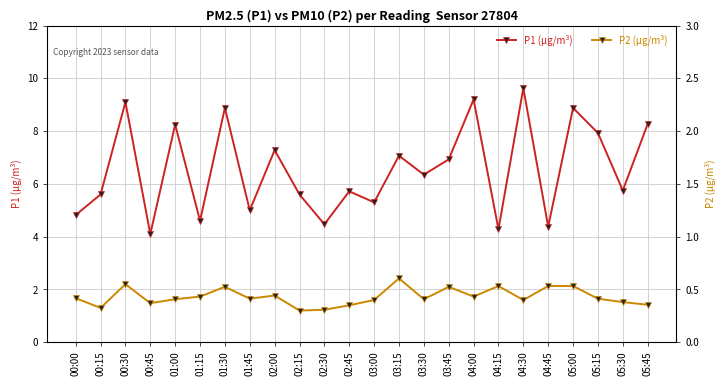

Reading left to right, transcribe all the data shown in this chart.

P1 (µg/m³): 00:00=4.8	00:15=5.6	00:30=9.1	00:45=4.1	01:00=8.2	01:15=4.6	01:30=8.9	01:45=5.0	02:00=7.3	02:15=5.6	02:30=4.5	02:45=5.7	03:00=5.3	03:15=7.1	03:30=6.3	03:45=6.9	04:00=9.2	04:15=4.3	04:30=9.6	04:45=4.4	05:00=8.9	05:15=7.9	05:30=5.8	05:45=8.3
P2 (µg/m³): 00:00=1.7	00:15=1.3	00:30=2.2	00:45=1.5	01:00=1.6	01:15=1.7	01:30=2.1	01:45=1.6	02:00=1.8	02:15=1.2	02:30=1.2	02:45=1.4	03:00=1.6	03:15=2.4	03:30=1.6	03:45=2.1	04:00=1.7	04:15=2.1	04:30=1.6	04:45=2.1	05:00=2.1	05:15=1.6	05:30=1.5	05:45=1.4